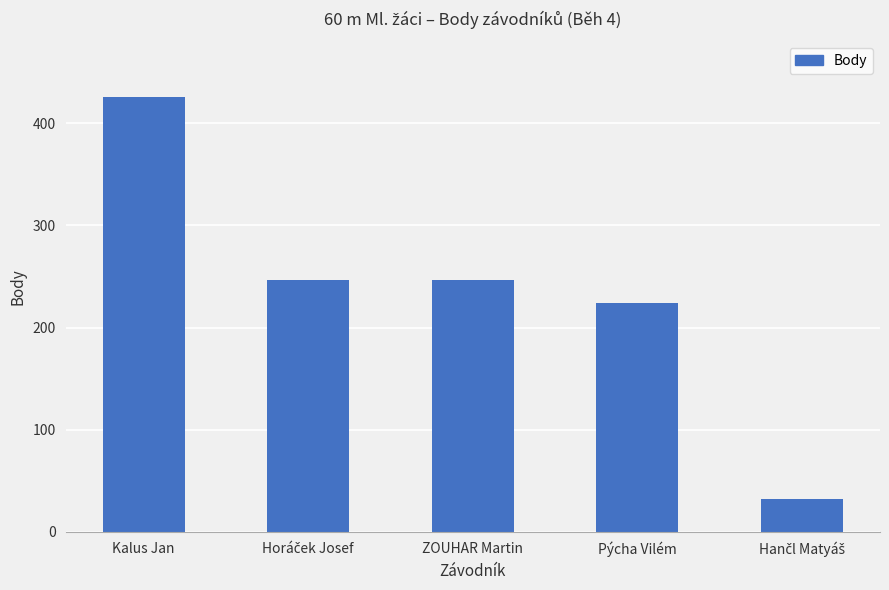

True or false: the data shows 71 at Pýcha Vilém.

False